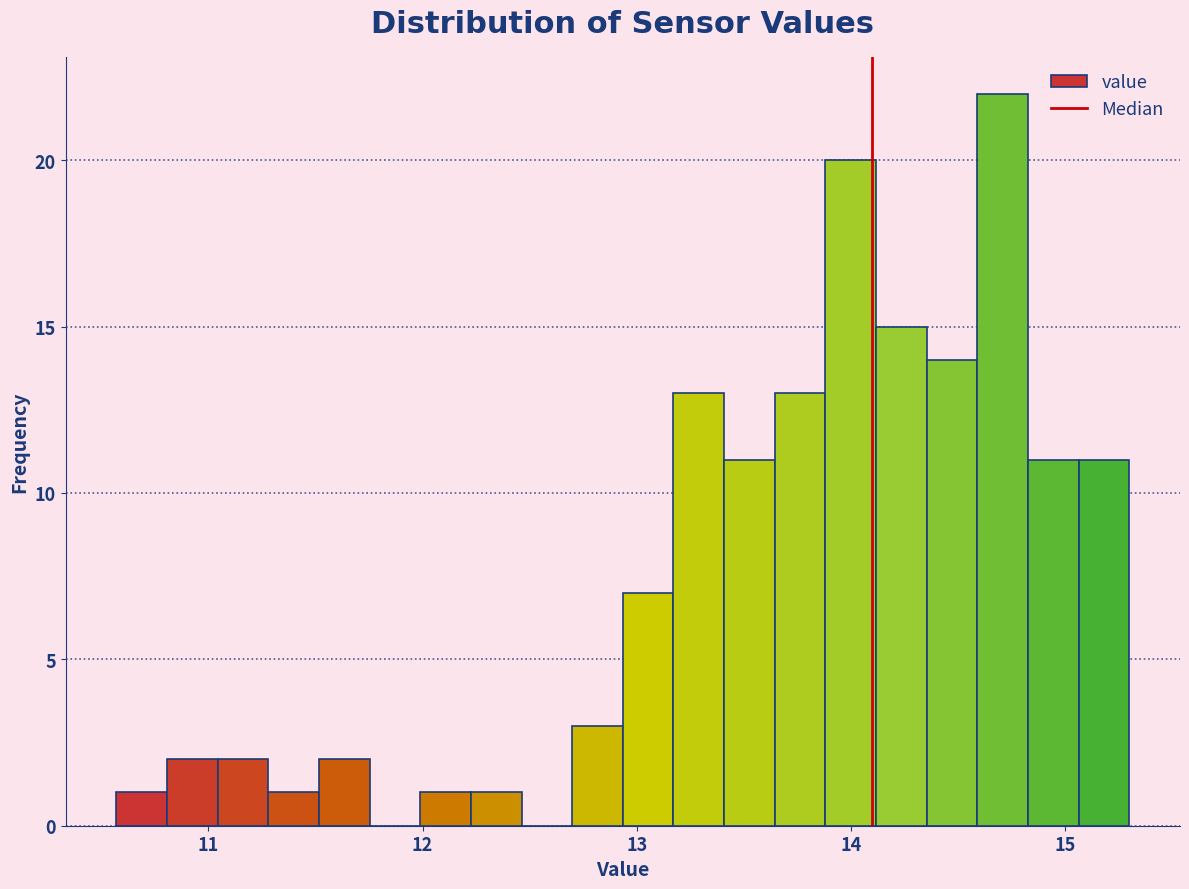

Around what value on the x-axis is the tallest bar? Give the approximate position of its centre, as read against the axis.

14.7